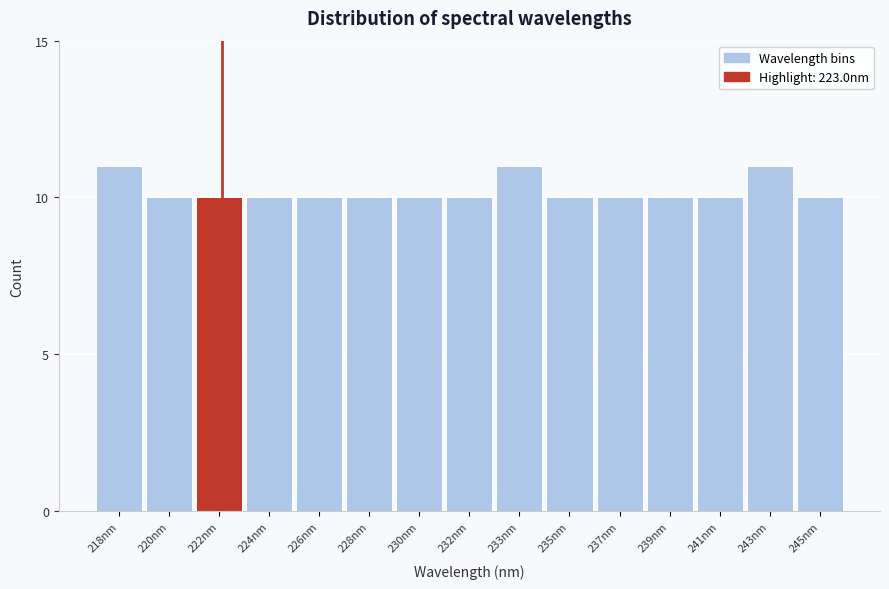

Reading left to right, list all the values displayed in this chart.

11	10	10	10	10	10	10	10	11	10	10	10	10	11	10